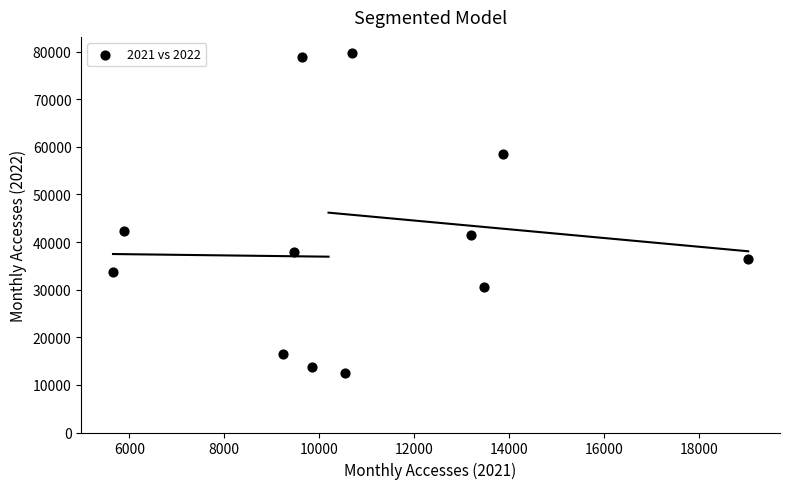

What Y value in the scatter plot is closest to 46154?

42355